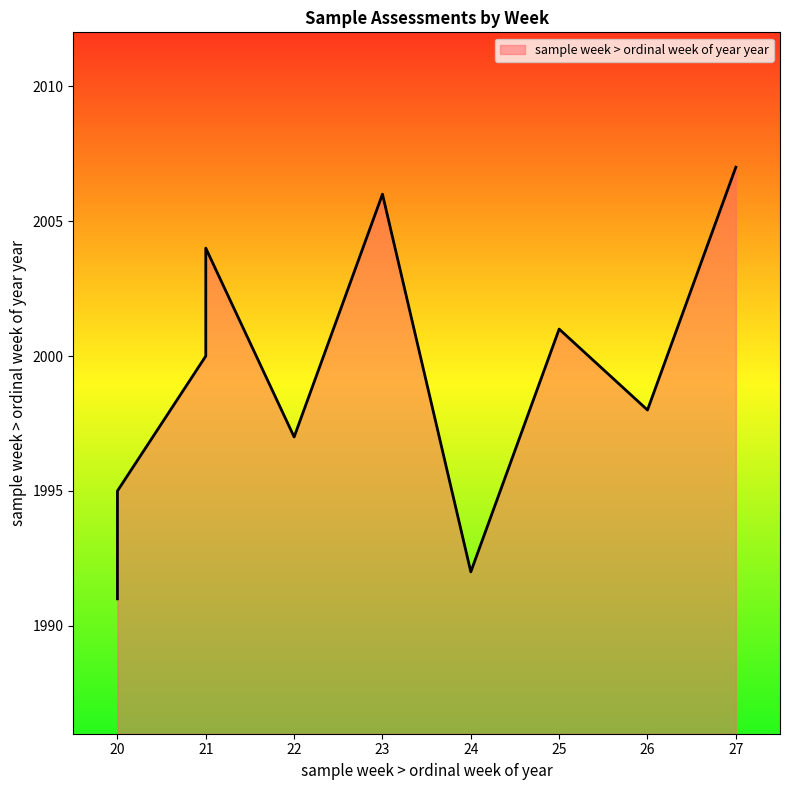

How many series are shown in this chart?

1